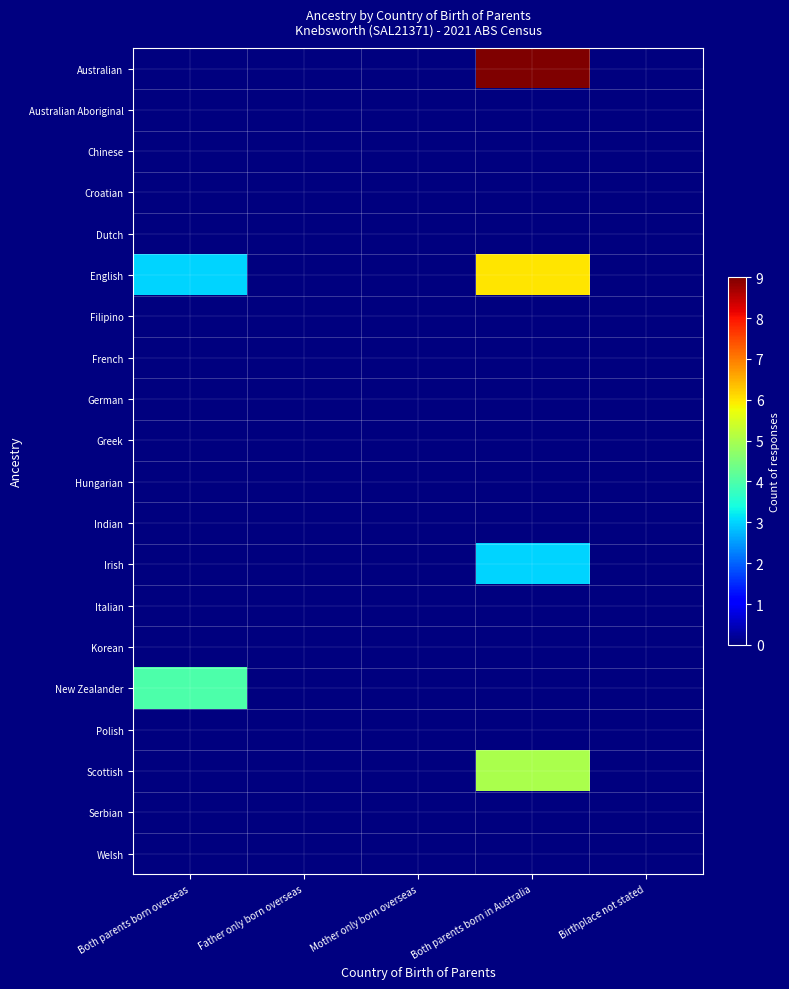

At which category is the sum across all series the highest?

Both parents born in Australia